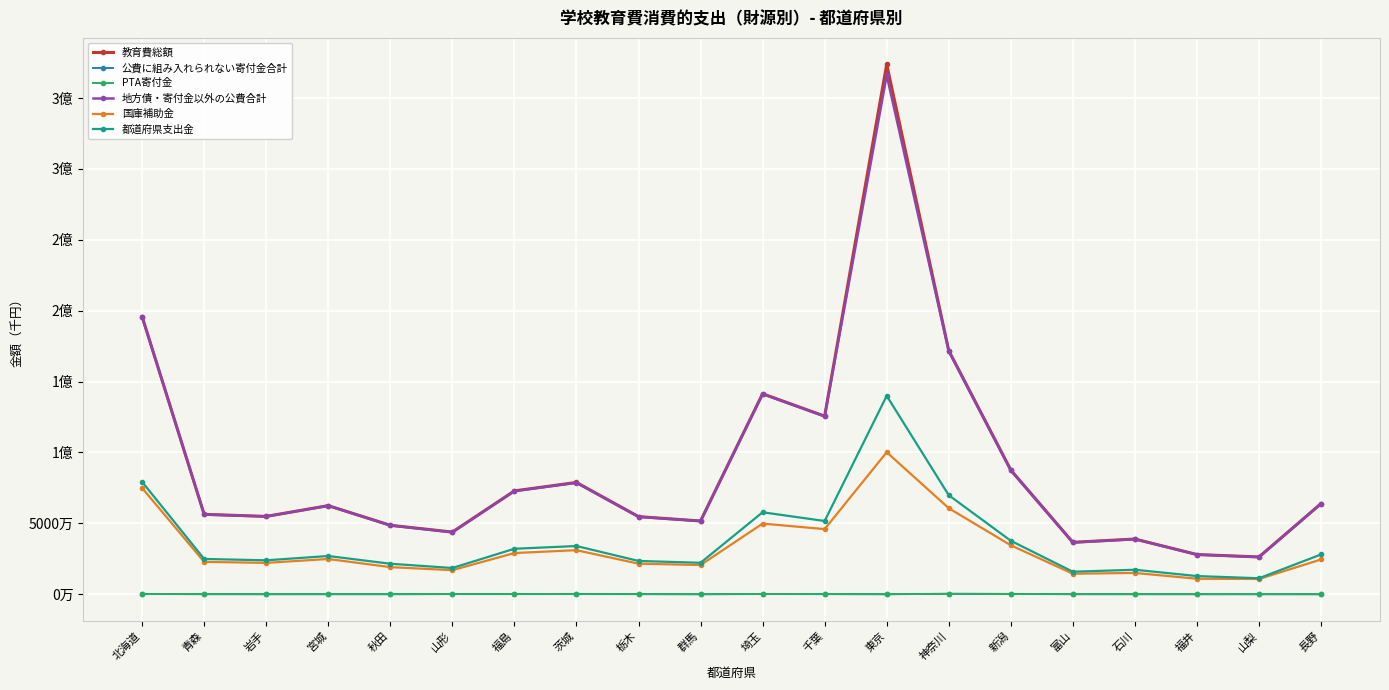

What are all the series names shown in the legend?

教育費総額, 公費に組み入れられない寄付金合計, PTA寄付金, 地方債・寄付金以外の公費合計, 国庫補助金, 都道府県支出金